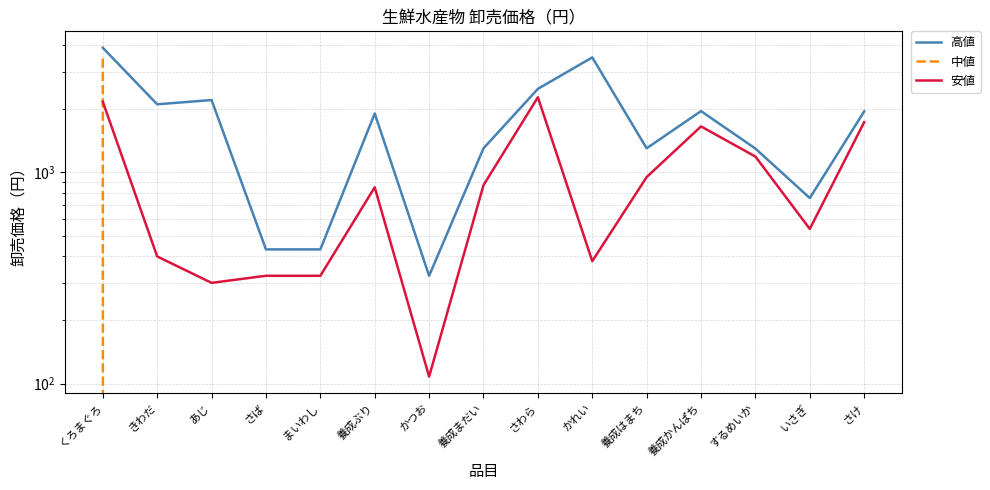

Reading right to left, extract all data points from this chart.

高値: 1944	756	1296	1950	1300	3500	2484	1300	324	1900	432	432	2200	2100	3888
中値: 0	0	0	0	0	0	0	0	0	0	0	0	0	0	3456
安値: 1728	540	1188	1650	950	380	2268	870	108	850	324	324	300	400	2160